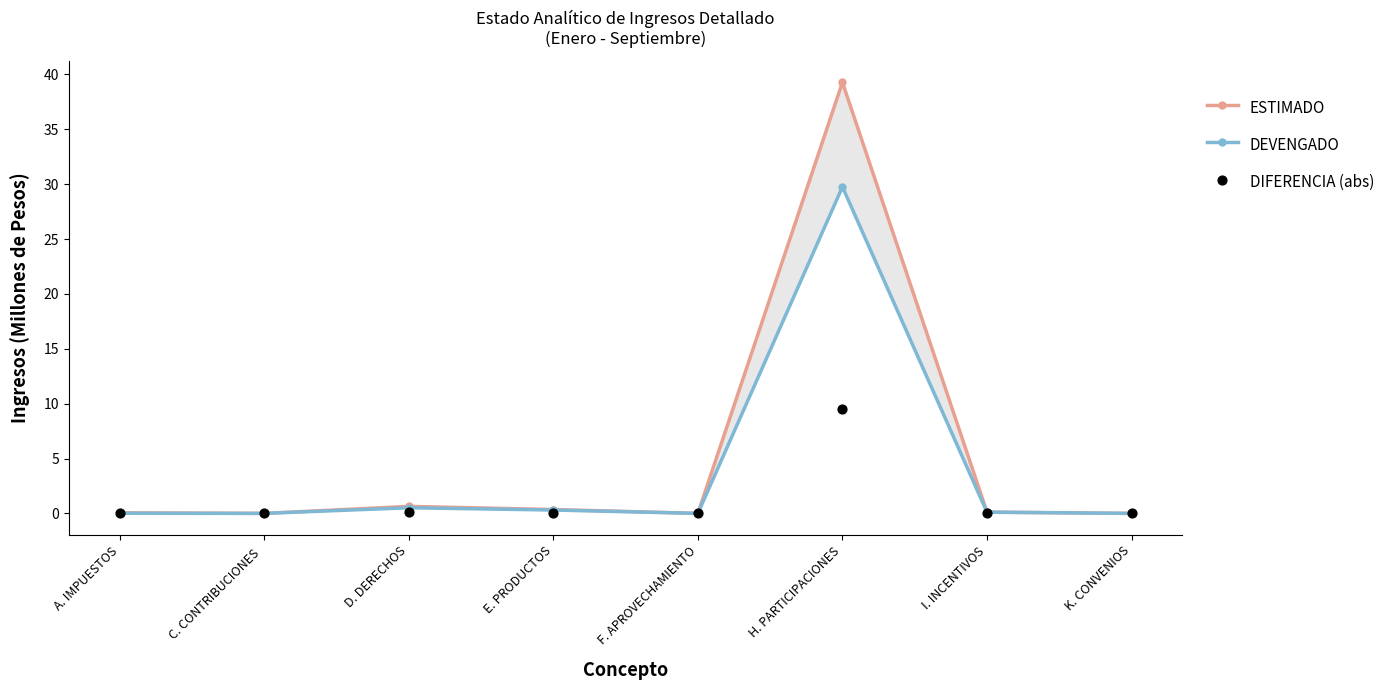

Which series has the largest total across all categories?

ESTIMADO